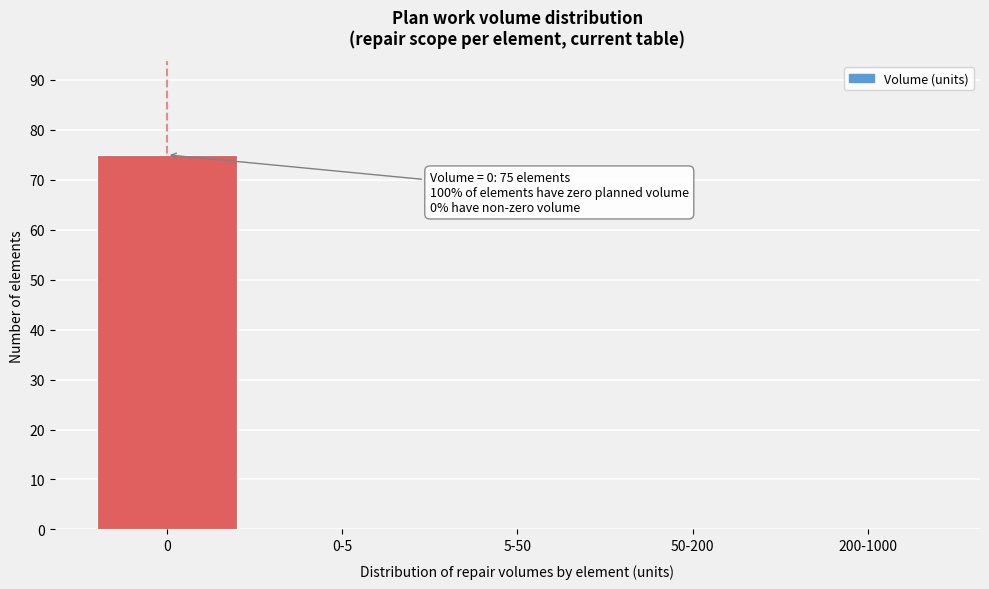

Reading right to left, what are all the values shown in this chart?

200-1000=0	50-200=0	5-50=0	0-5=0	0=75